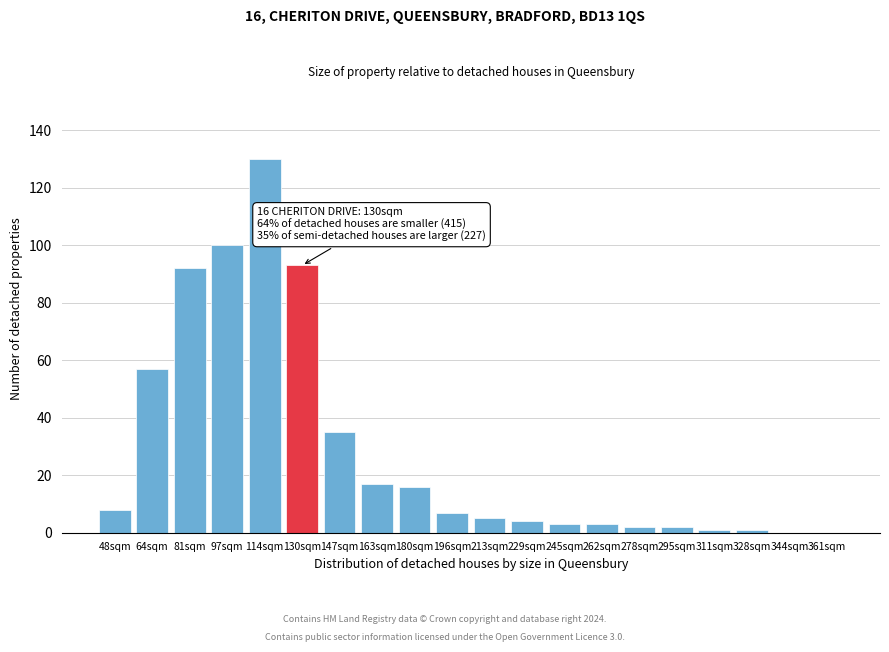

Reading left to right, list all the values displayed in this chart.

48sqm=8	64sqm=57	81sqm=92	97sqm=100	114sqm=130	130sqm=93	147sqm=35	163sqm=17	180sqm=16	196sqm=7	213sqm=5	229sqm=4	245sqm=3	262sqm=3	278sqm=2	295sqm=2	311sqm=1	328sqm=1	344sqm=0	361sqm=0